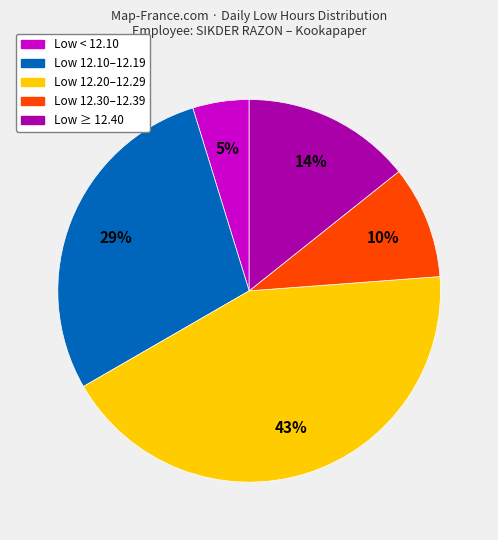

How many segments does this pie chart have?

5